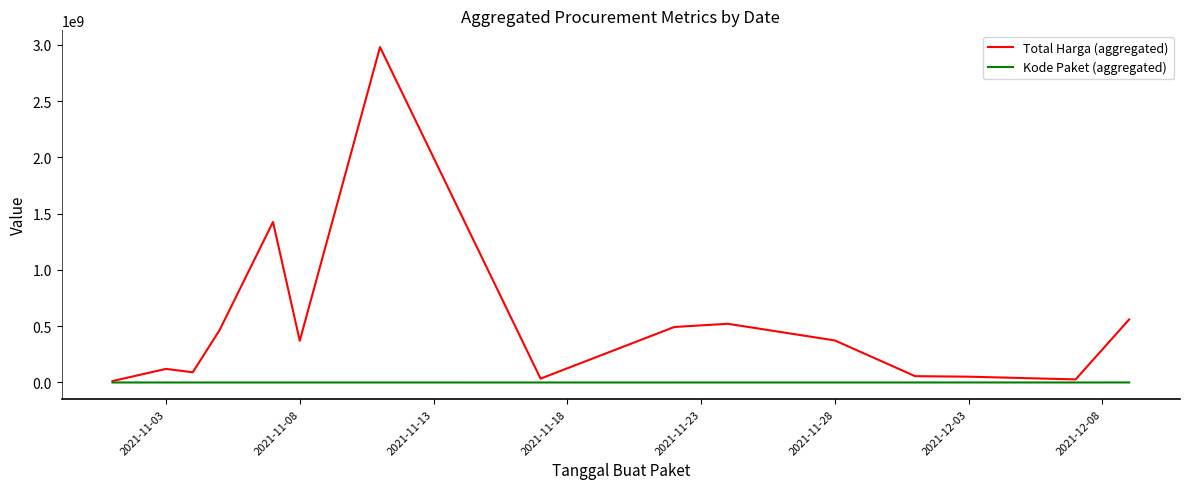

Which series has the widest spread of values?

Total Harga (aggregated)